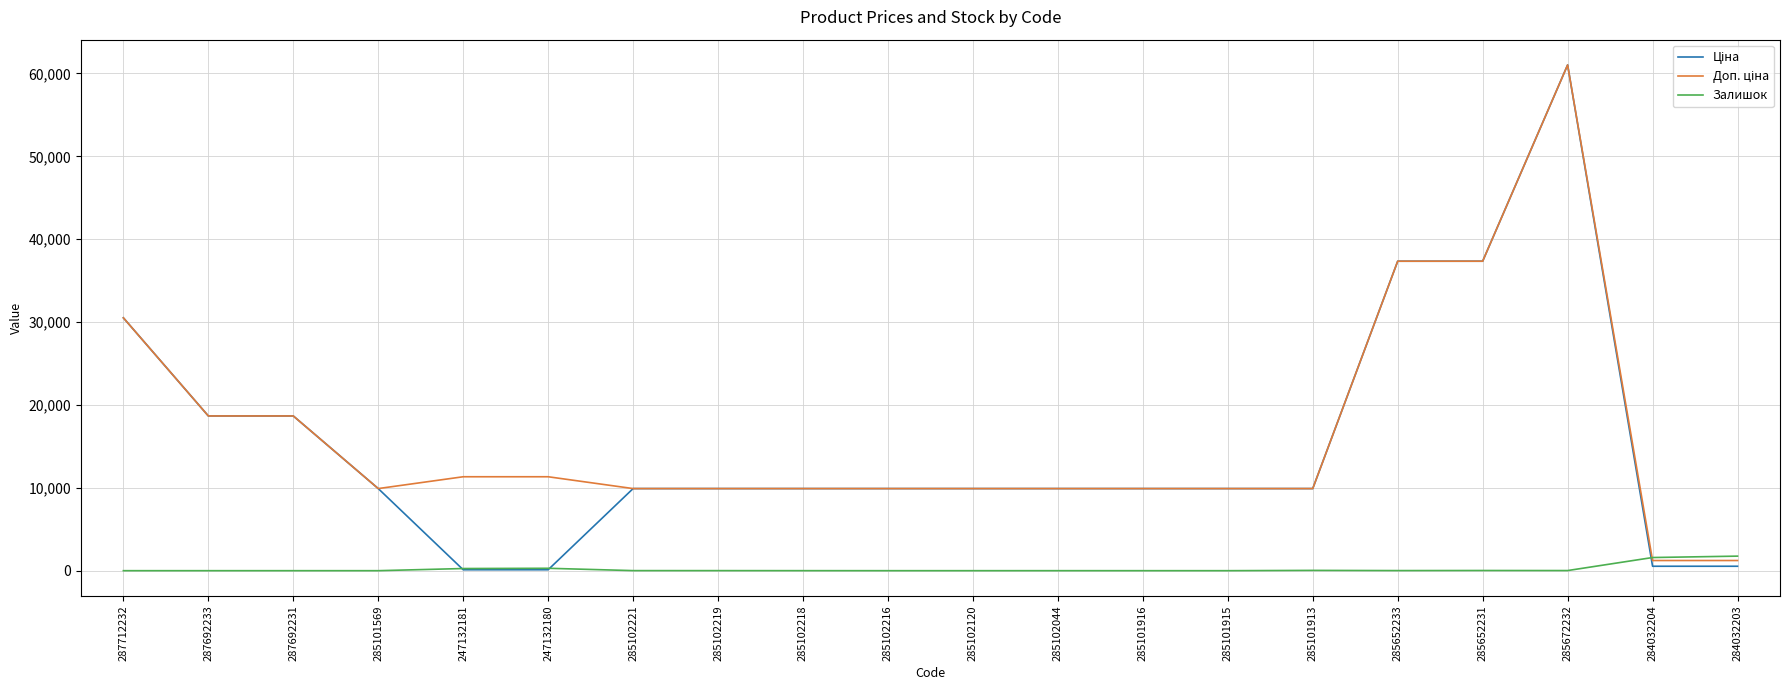

What is the sum of all Залишок values?

3997.0